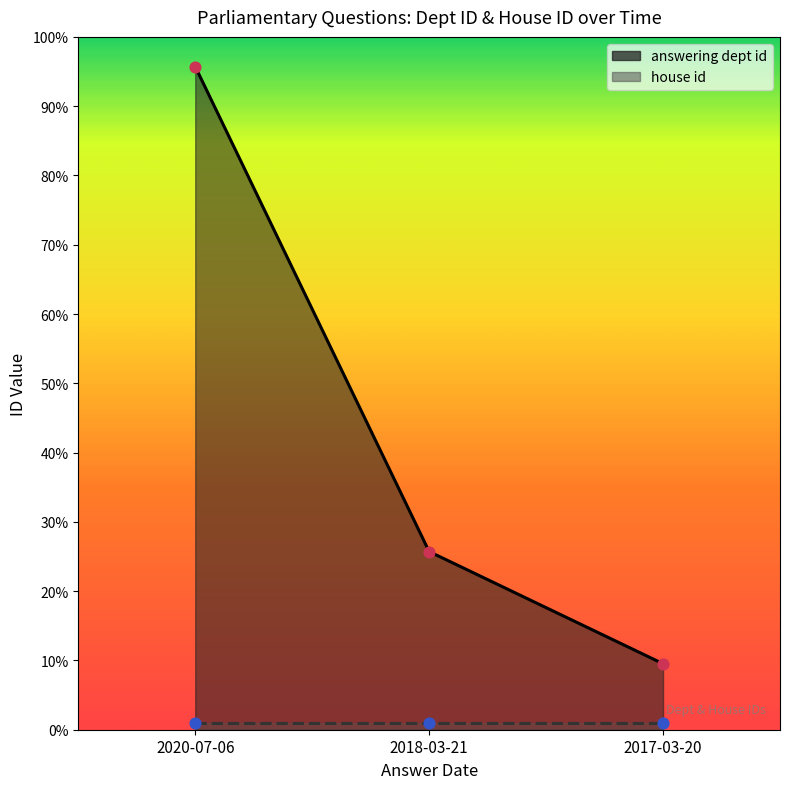

What is the ratio of the value at 2018-03-21 to the value at 2017-03-20?

2.7